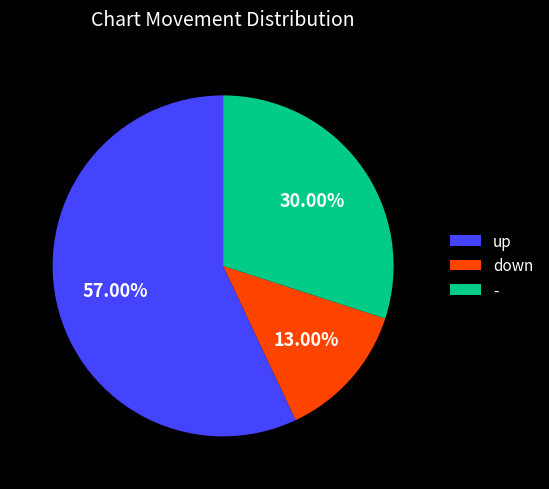

Count the number of slices in the pie.

3